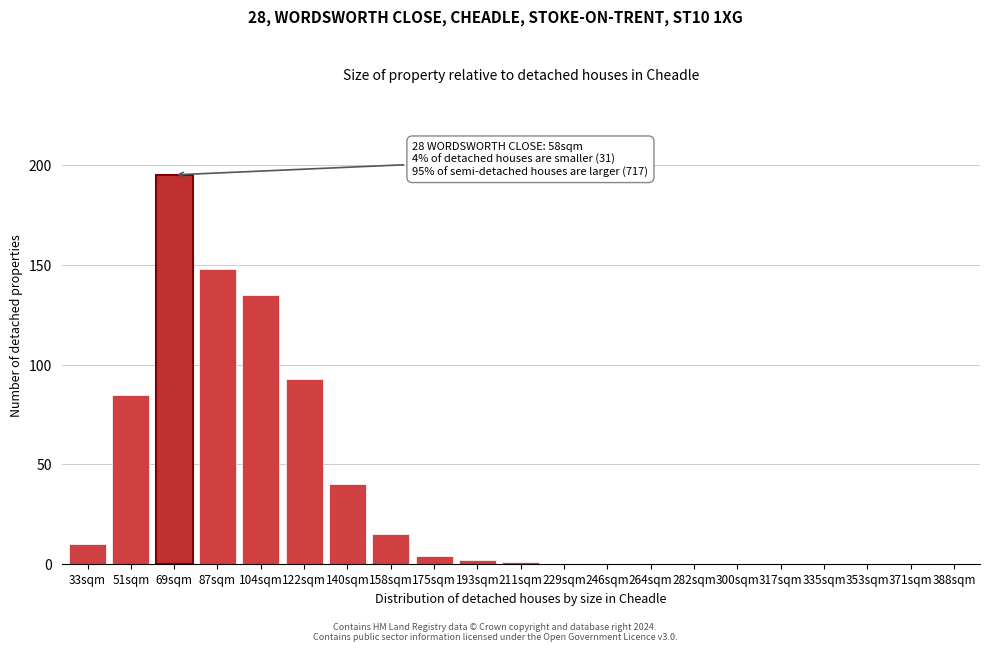

Reading right to left, transcribe all the data shown in this chart.

388sqm=0	371sqm=0	353sqm=0	335sqm=0	317sqm=0	300sqm=0	282sqm=0	264sqm=0	246sqm=0	229sqm=0	211sqm=1	193sqm=2	175sqm=4	158sqm=15	140sqm=40	122sqm=93	104sqm=135	87sqm=148	69sqm=195	51sqm=85	33sqm=10